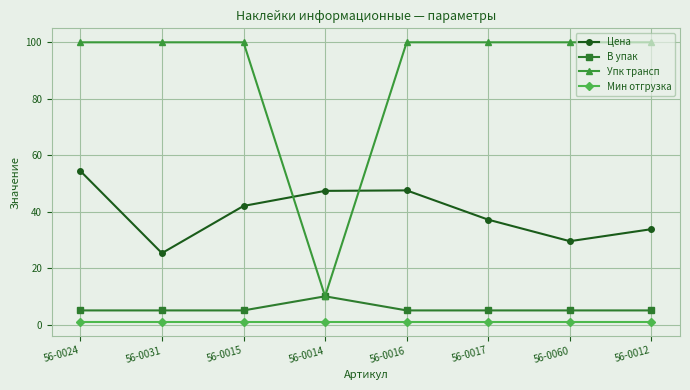

True or false: Мин отгрузка and В упак cross at least once.

False